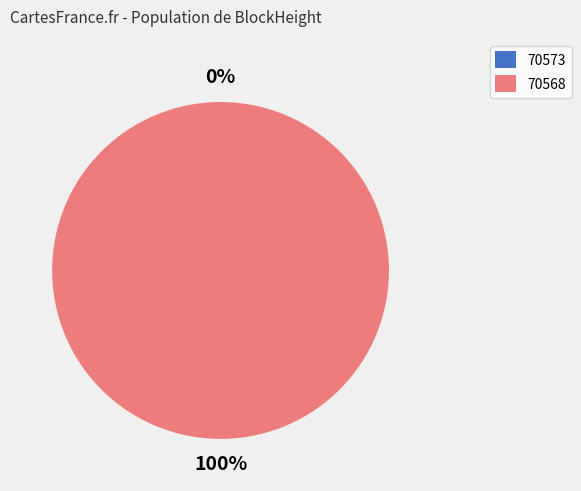

True or false: 70568 accounts for 100% of the total.

True